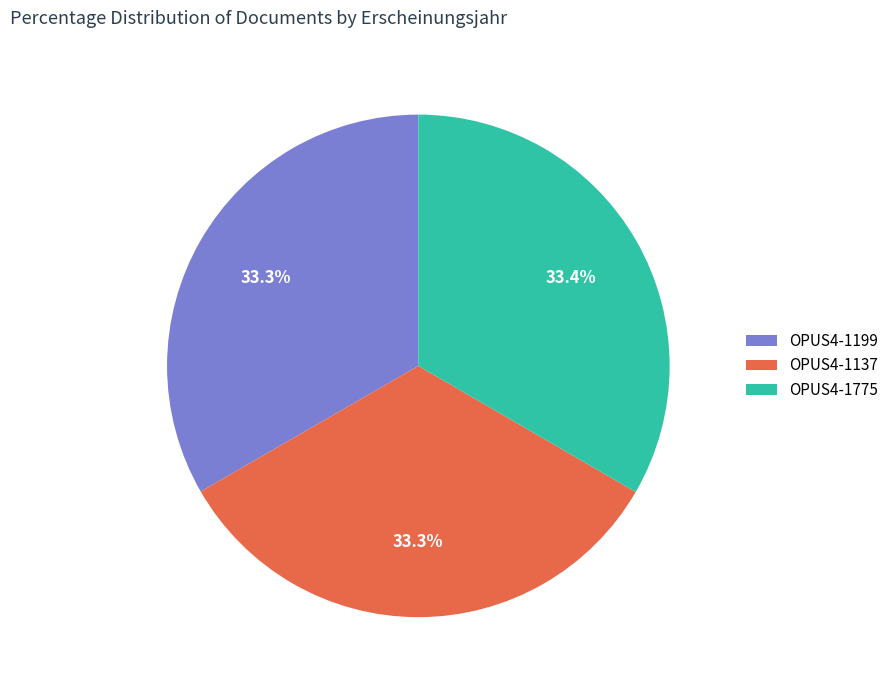

Is the sum of OPUS4-1137 and OPUS4-1199 greater than half?

Yes